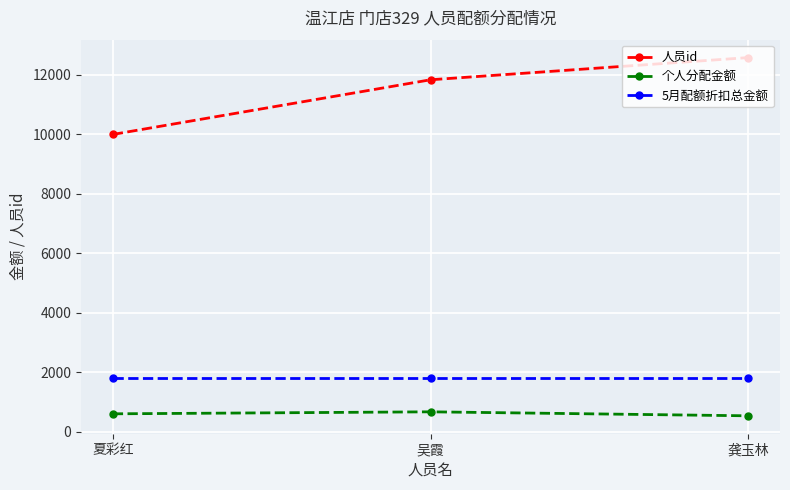

How many series are shown in this chart?

3